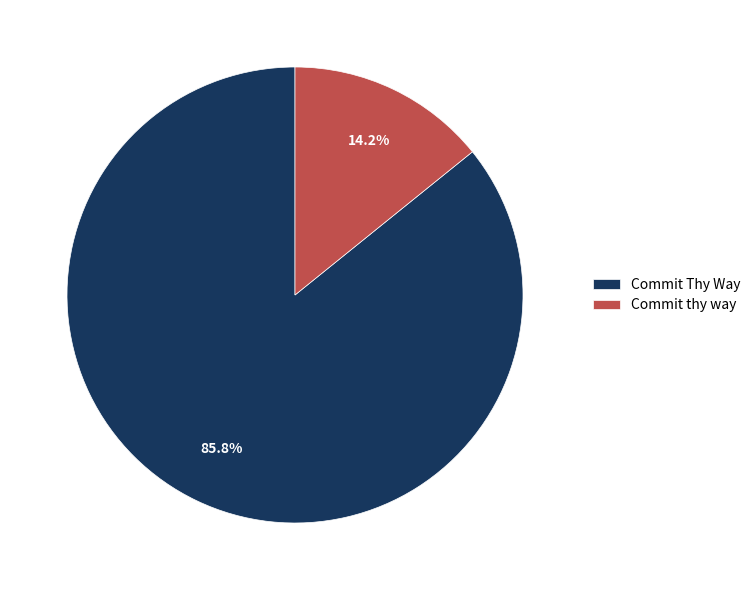

To the nearest percent, what is the difference between the Commit thy way and Commit Thy Way slice percentages?

72%